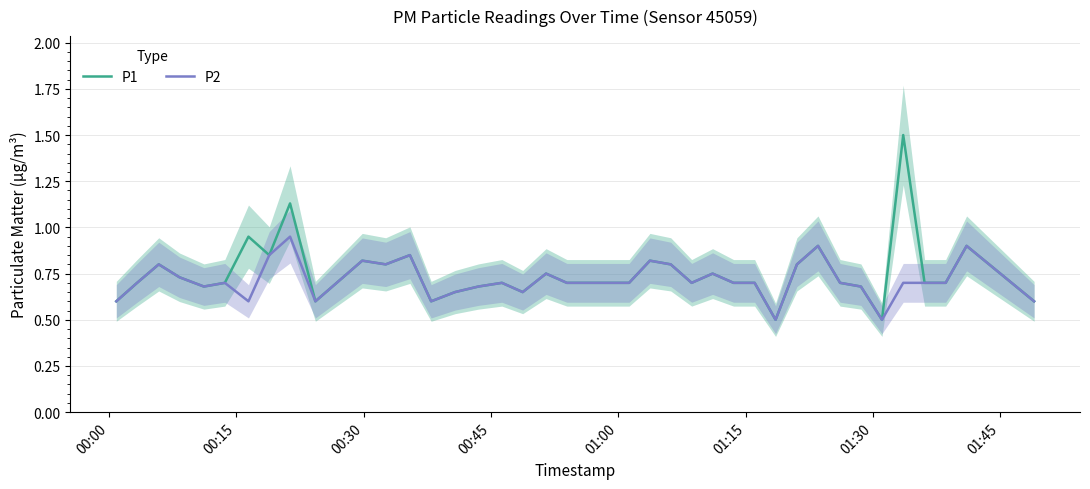

The value of P2 at 29 is 0.8. True or false?

False